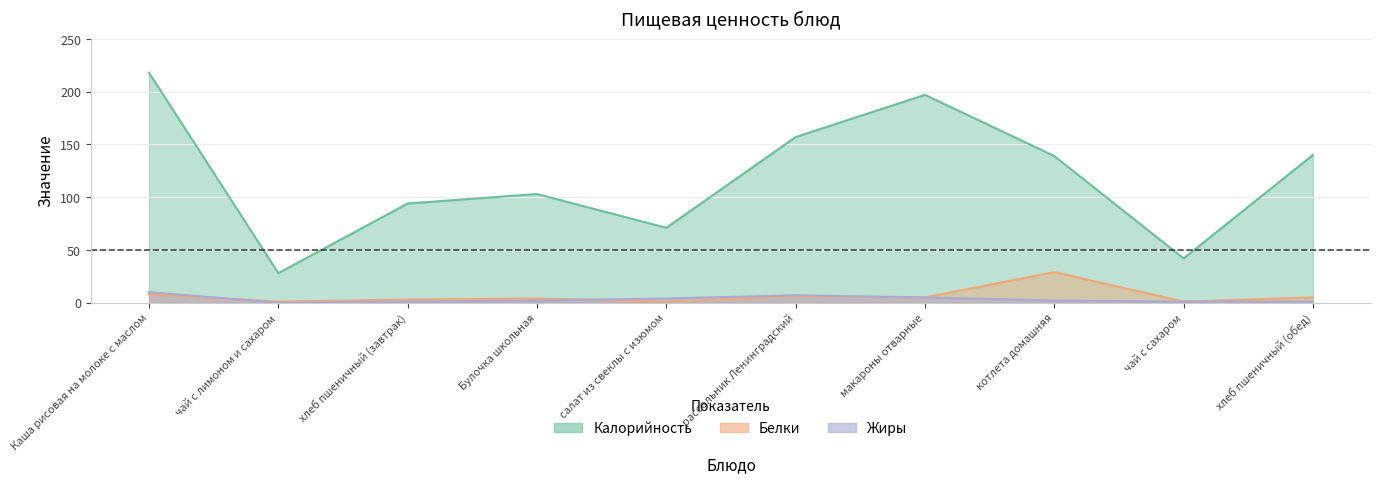

What is the value of the Белки point at the 8th from the left?

29